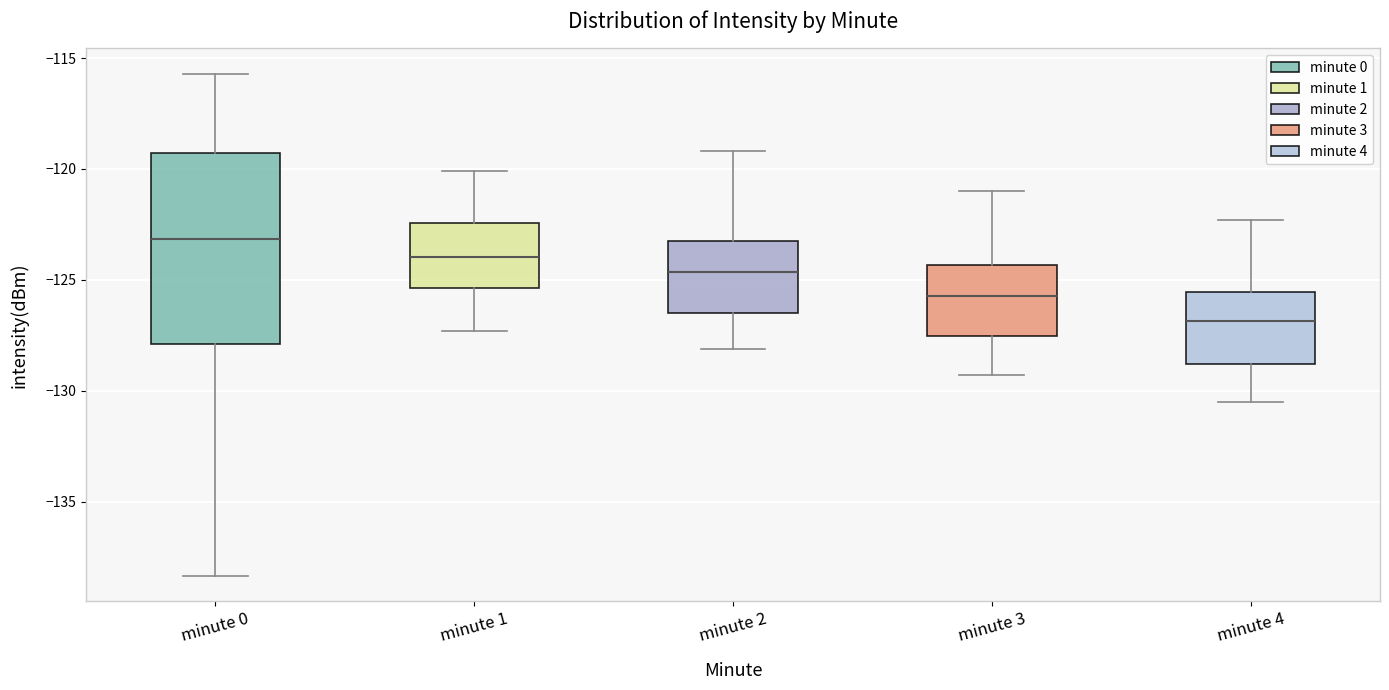

Where does the lower whisker of the box for minute 2 end on the y-axis? The values are not printed on the chart, so give them approximately, as read against the axis.

-128.0